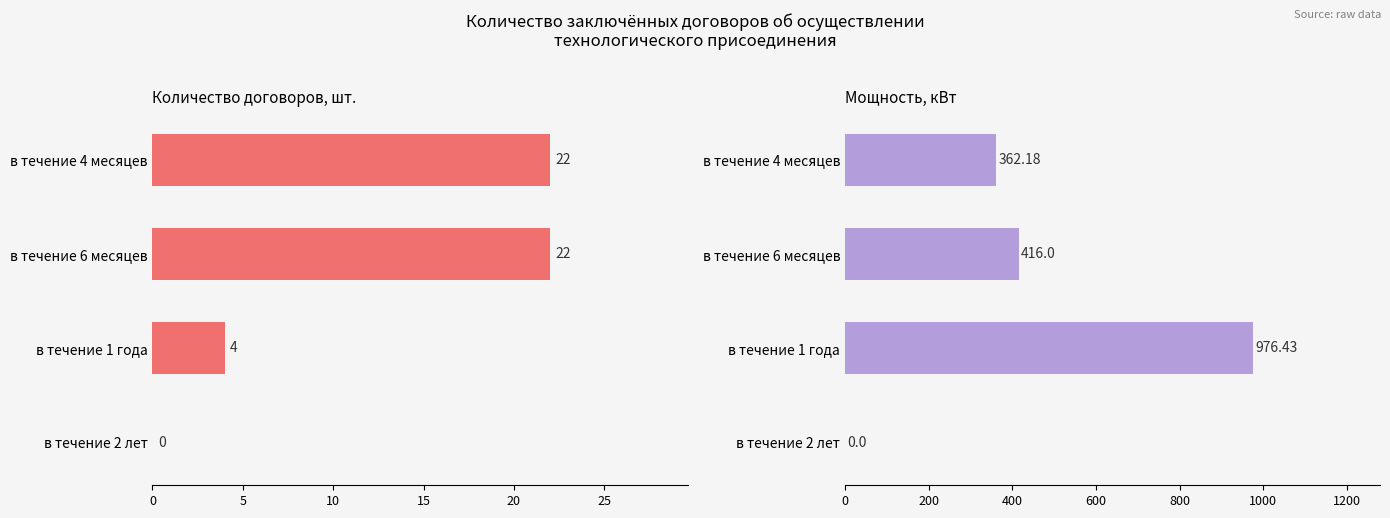

Reading left to right, transcribe all the data shown in this chart.

Количество договоров, шт.: 22.0	22.0	4.0	0.0
Мощность, кВт: 362.2	416.0	976.4	0.0